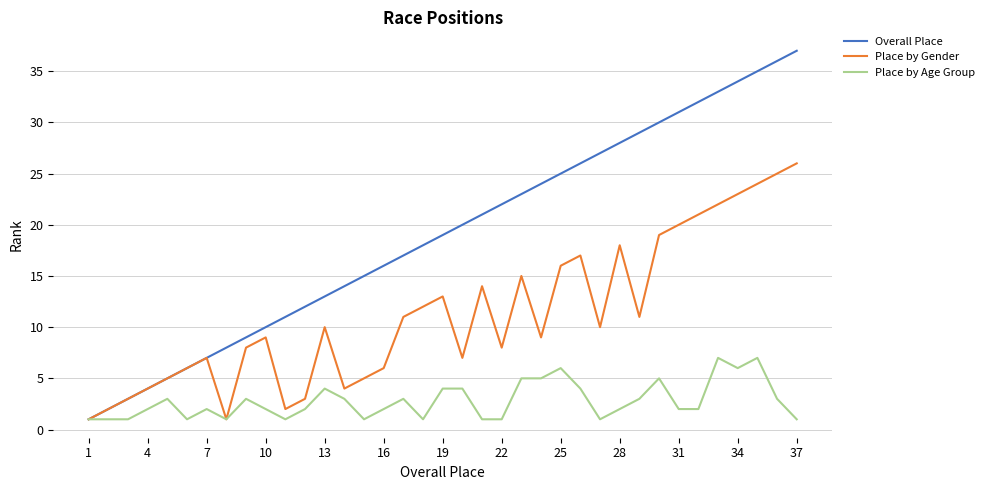

Rank the series by their average value, from highest to lowest.

Overall Place, Place by Gender, Place by Age Group